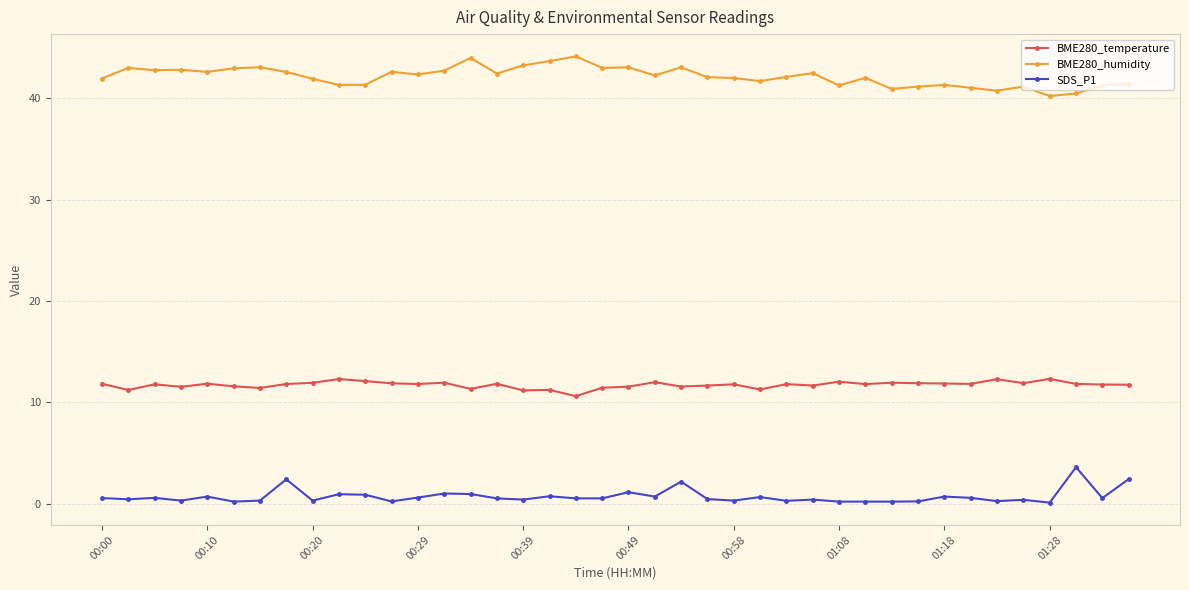

Which series has the largest total across all categories?

BME280_humidity